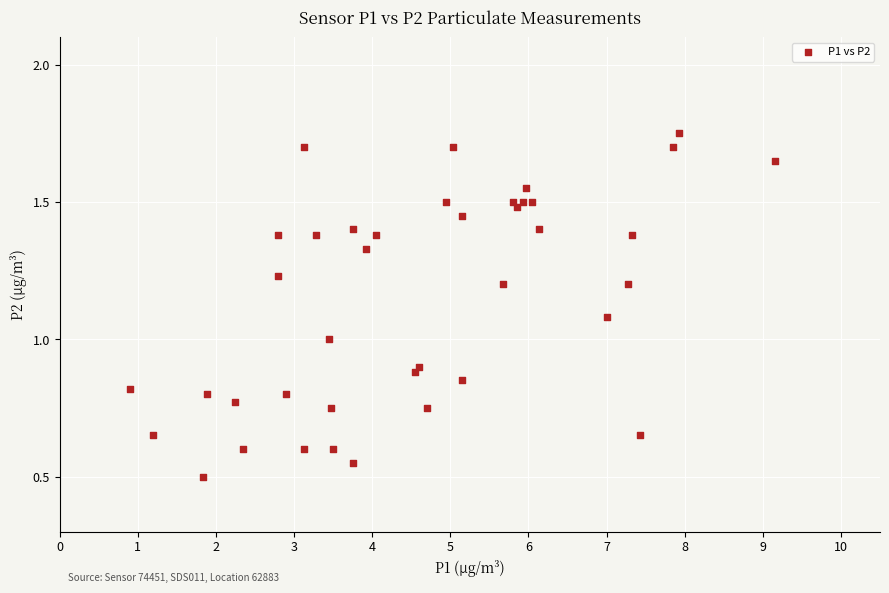

What is the range of X values (max minus min)?

8.2